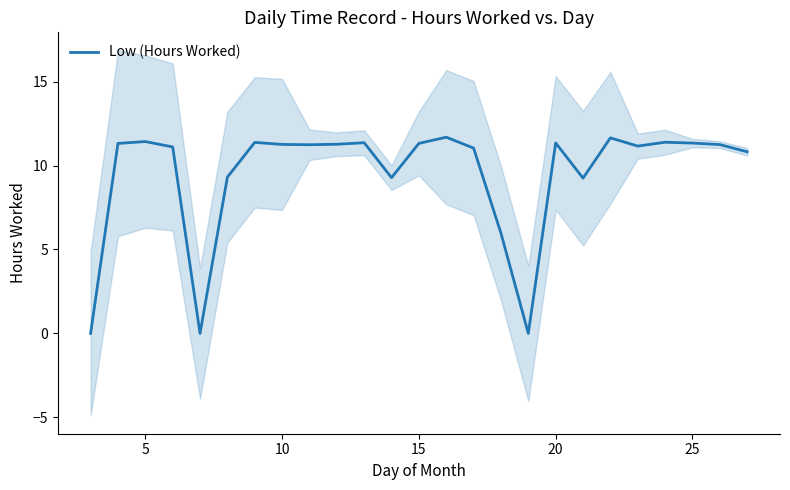

What is the value of the 7th point from the left?

11.4